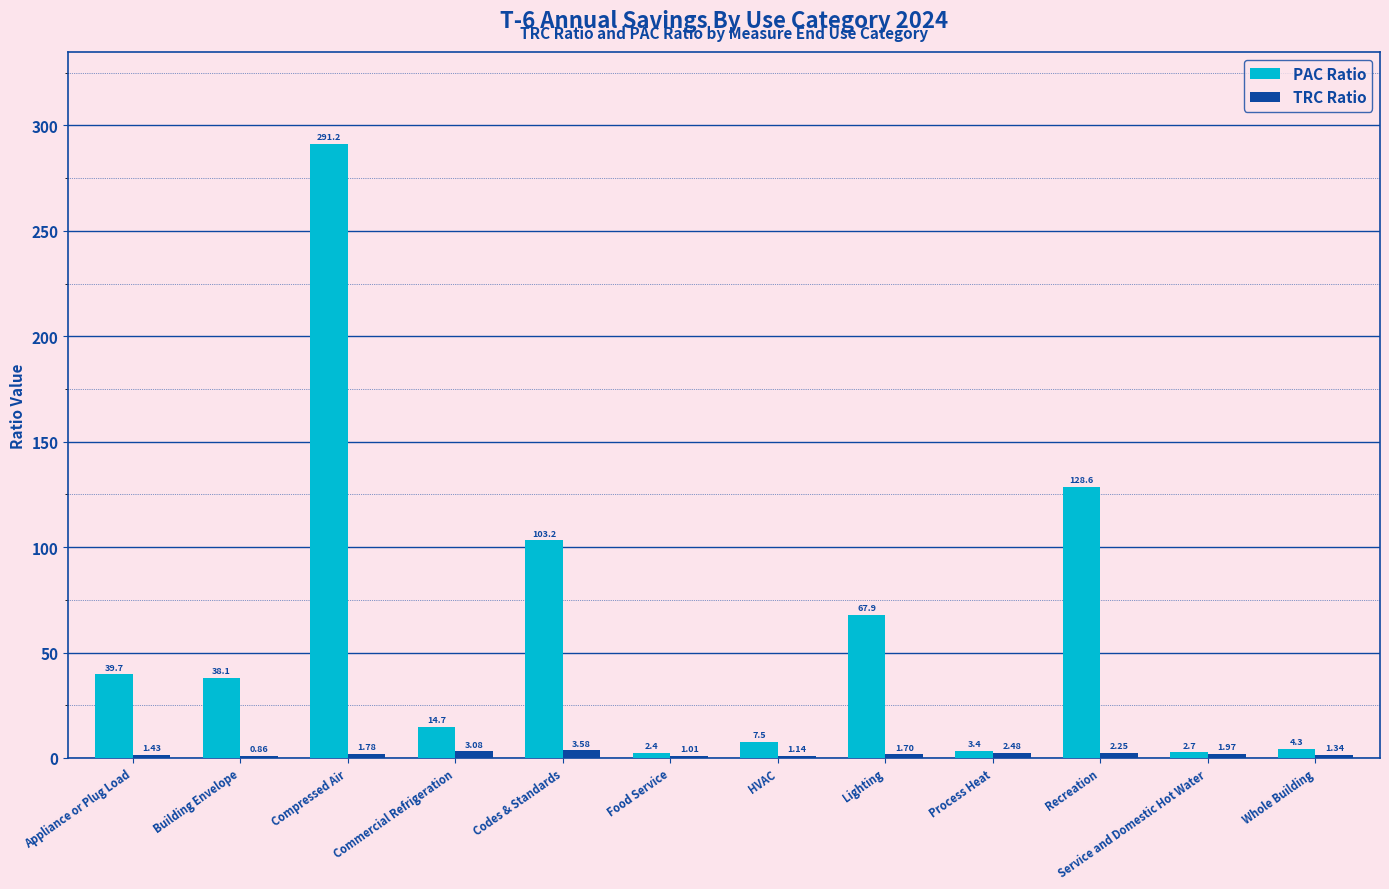

At which label does TRC Ratio first exceed 1?

Appliance or Plug Load